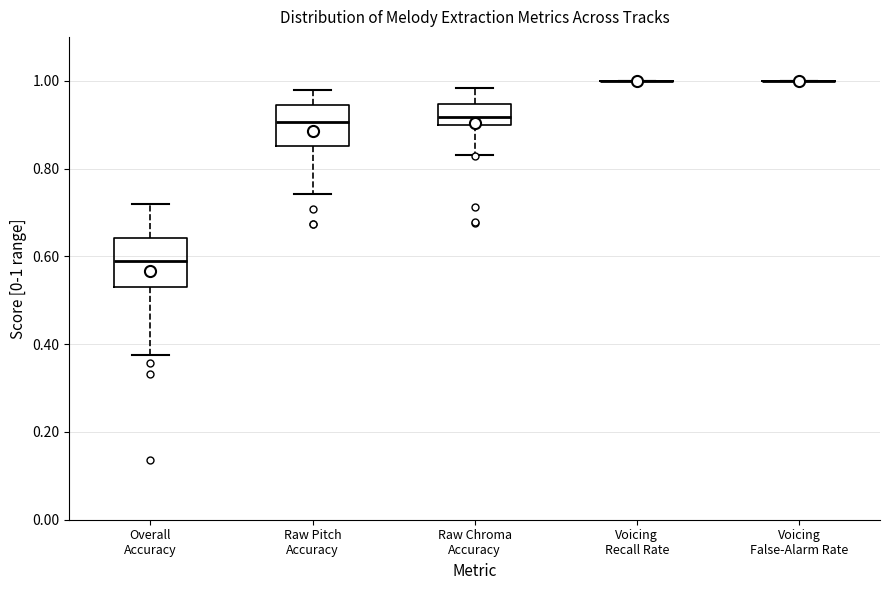

Reading left to right, read every box against the y-axis: the position of its median line, the range the box covers, and the ends of its whiskers. The values are not printed on the chart, so give them approximately, as read against the axis.

Overall Accuracy: median 0.58, box 0.54 to 0.64, whiskers 0.38 to 0.72
Raw Pitch Accuracy: median 0.90, box 0.86 to 0.94, whiskers 0.74 to 0.98
Raw Chroma Accuracy: median 0.92, box 0.90 to 0.94, whiskers 0.84 to 0.98
Voicing Recall Rate: box collapsed to a line at 1.00, whiskers 1.00 to 1.00
Voicing False-Alarm Rate: box collapsed to a line at 1.00, whiskers 1.00 to 1.00